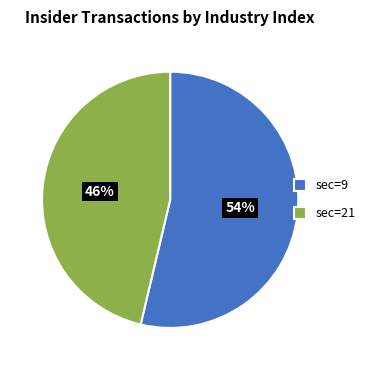

To the nearest percent, what percentage of the pie is sec=9?

54%